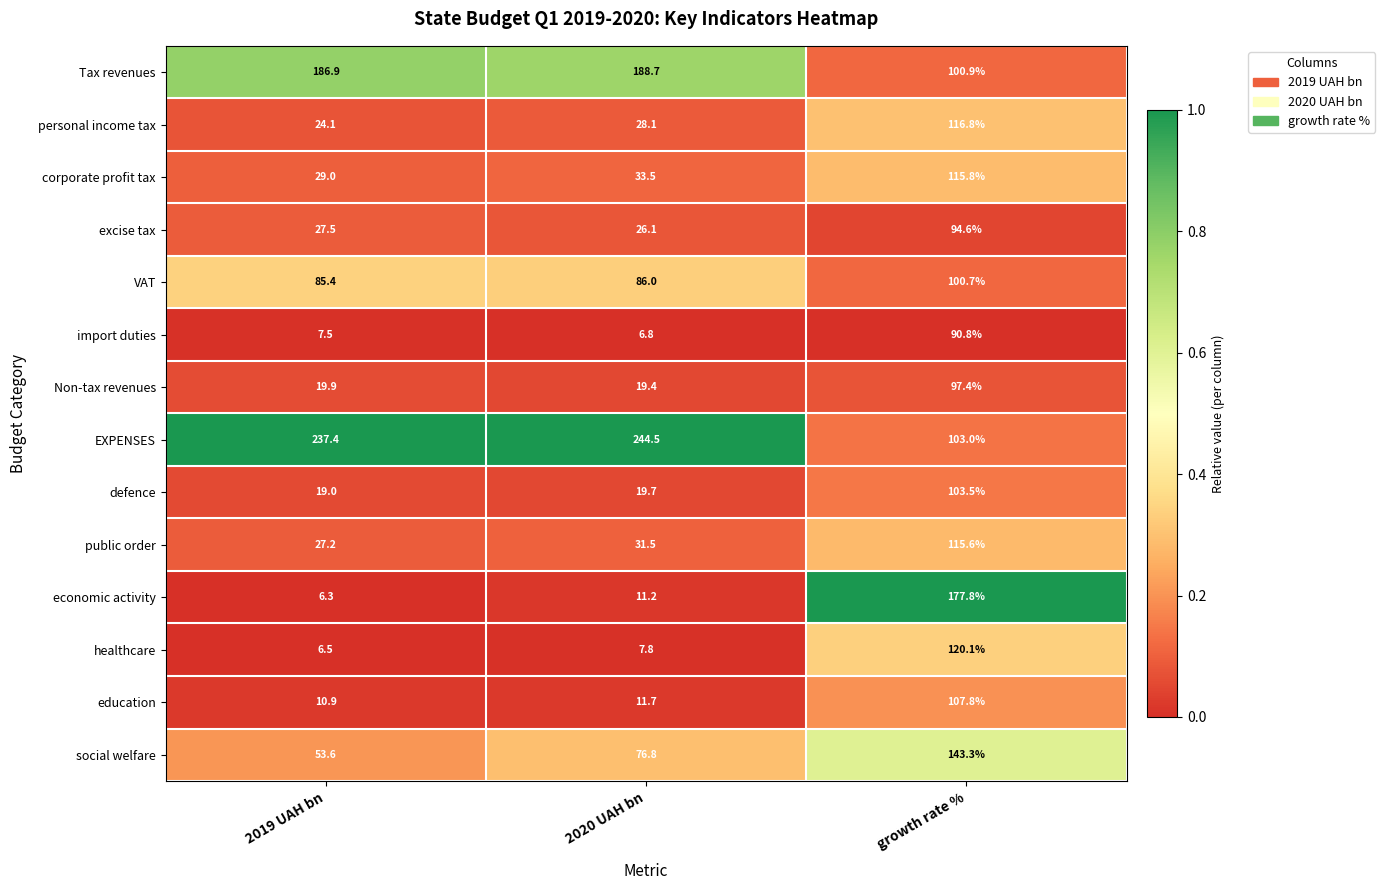

What is the spread (max minus min) of values at growth rate %?

87.0